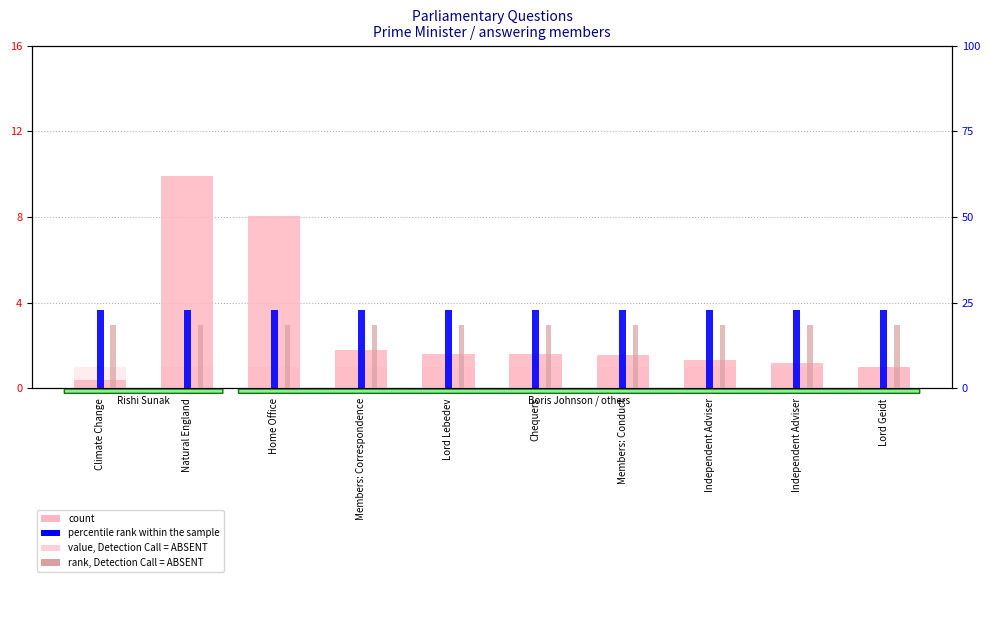

What is the minimum value shown in the chart?

0.4